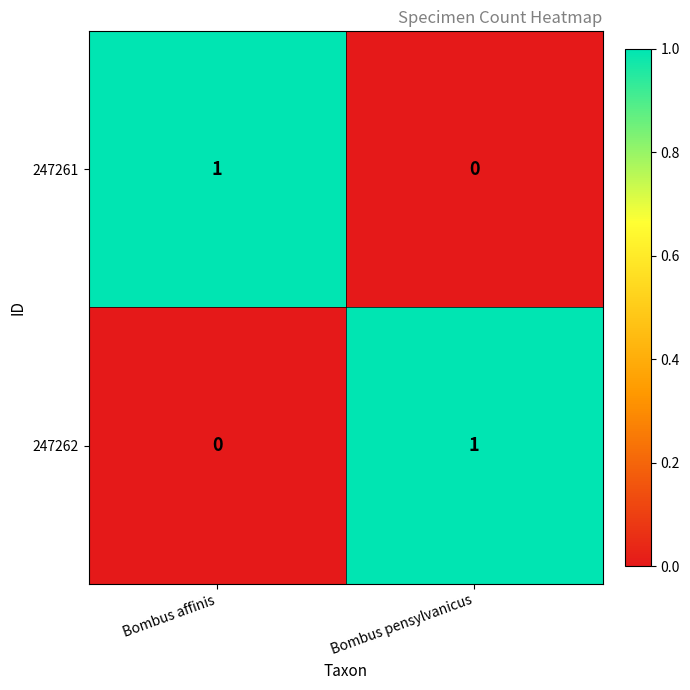

Is it true that 247261 equals 1 at Bombus pensylvanicus?

False